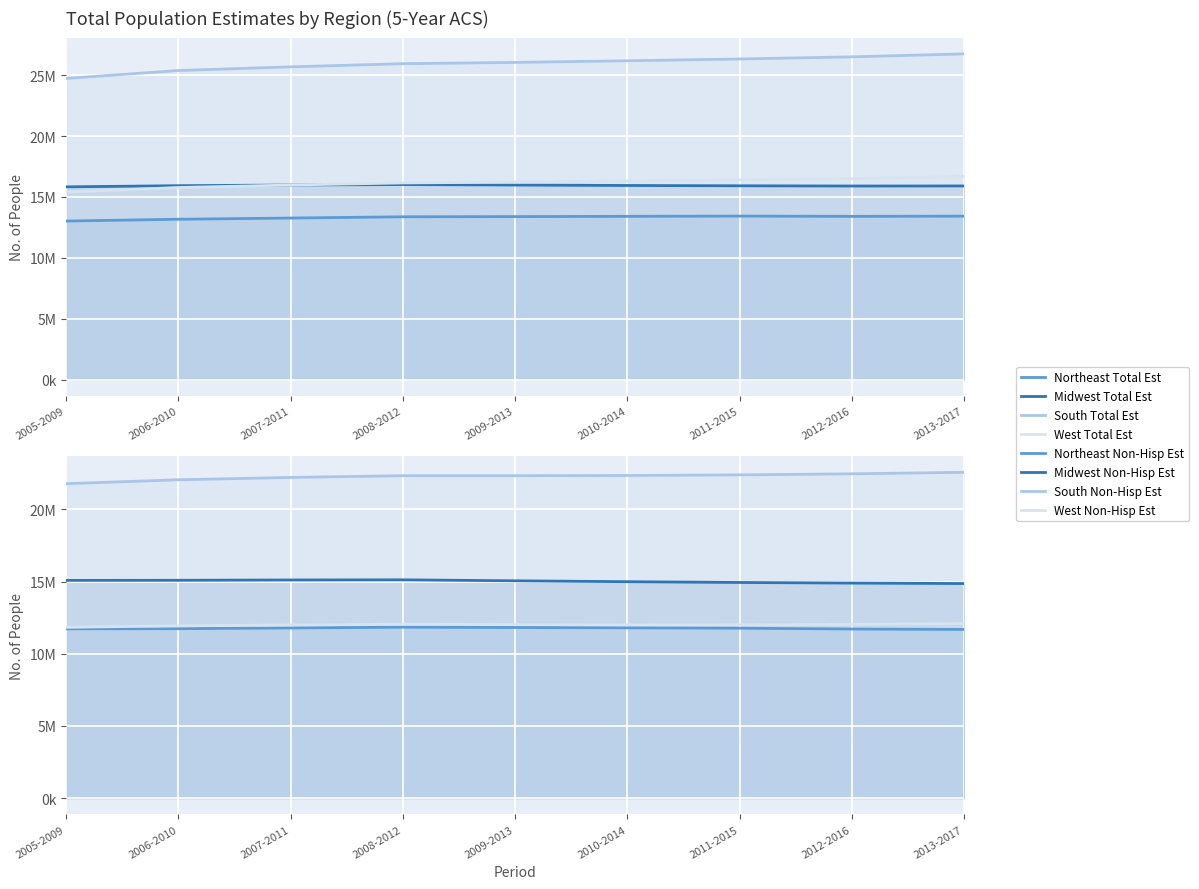

Rank the categories by Northeast total_est value from highest to lowest.

2011-2015, 2013-2017, 2010-2014, 2012-2016, 2009-2013, 2008-2012, 2007-2011, 2006-2010, 2005-2009